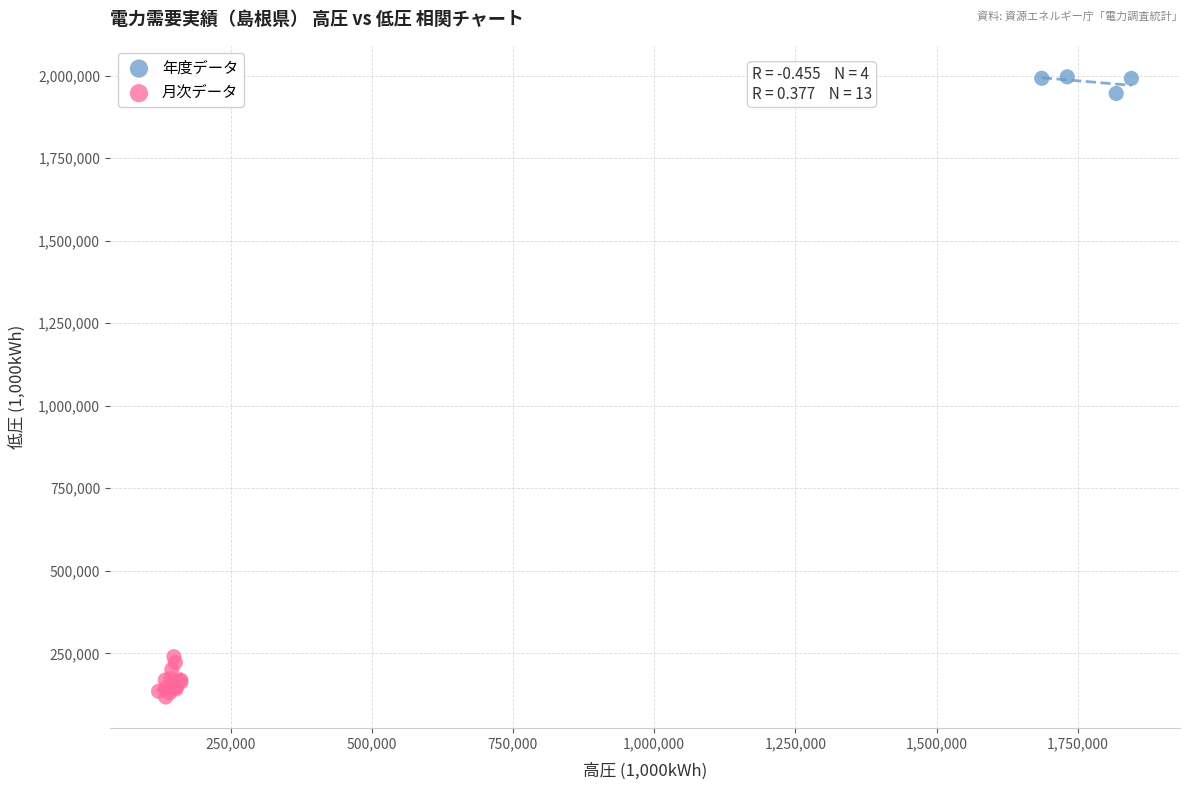

Which series reaches the minimum Y coordinate?

月次データ